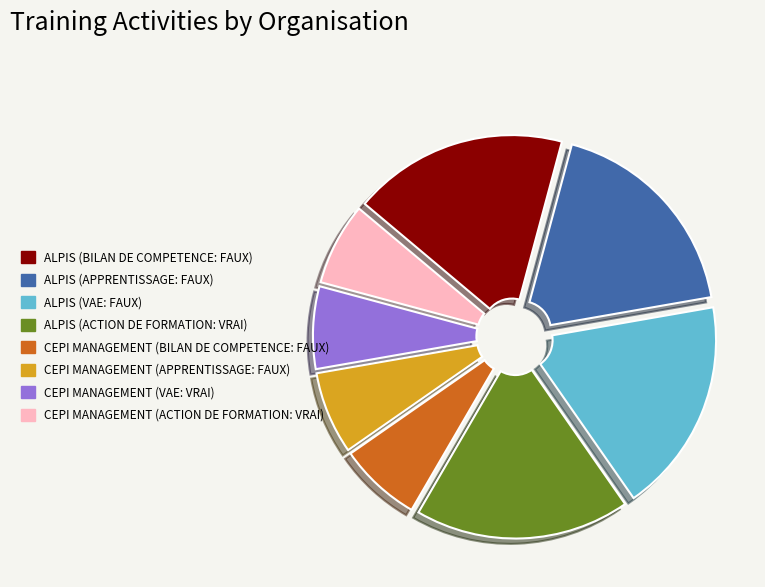

Count the number of slices in the pie.

8